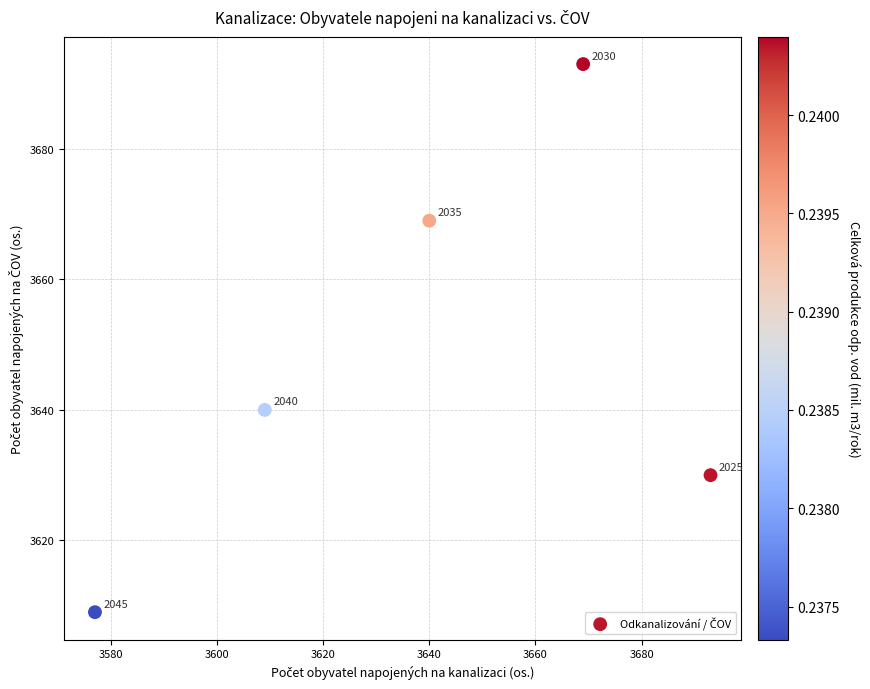

What is the range of X values (max minus min)?

116